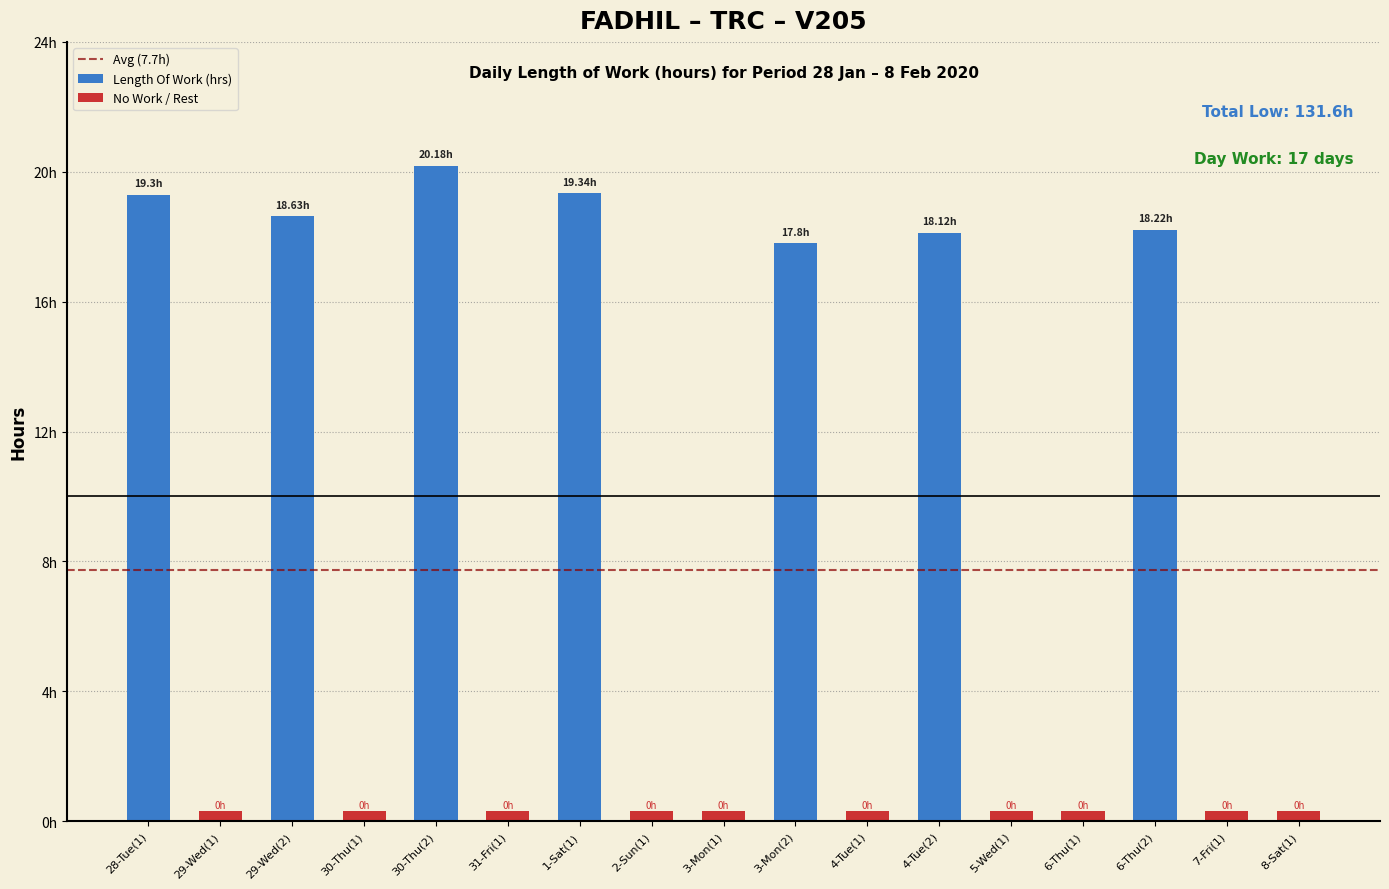

List the labels in order of value, largest first.

30-Thu(2), 1-Sat(1), 28-Tue(1), 29-Wed(2), 6-Thu(2), 4-Tue(2), 3-Mon(2), 29-Wed(1), 30-Thu(1), 31-Fri(1), 2-Sun(1), 3-Mon(1), 4-Tue(1), 5-Wed(1), 6-Thu(1), 7-Fri(1), 8-Sat(1)